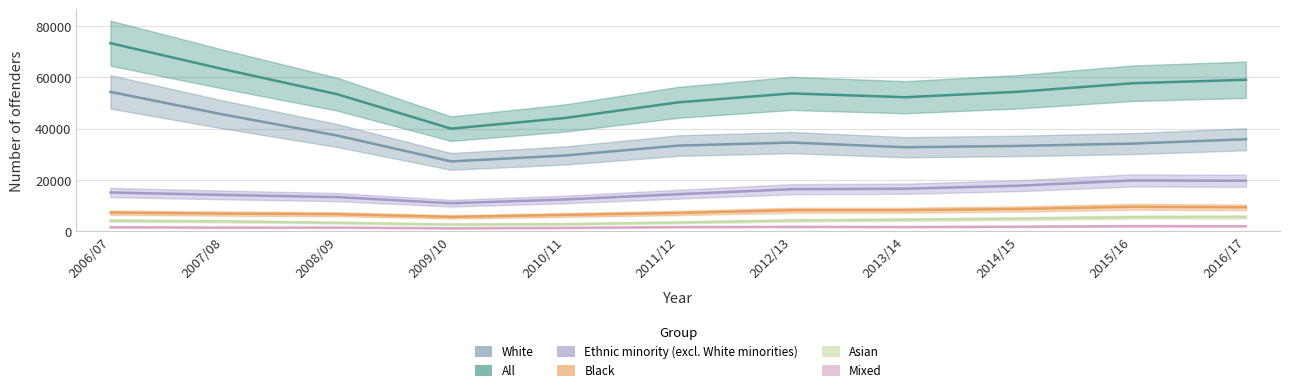

Reading right to left, what are all the values shown in this chart?

White: 2016/17=35890	2015/16=34190	2014/15=33300	2013/14=32770	2012/13=34600	2011/12=33410	2010/11=29540	2009/10=27250	2008/09=37310	2007/08=45490	2006/07=54370
All: 2016/17=59100	2015/16=57730	2014/15=54430	2013/14=52290	2012/13=53770	2011/12=50290	2010/11=44160	2009/10=40020	2008/09=53430	2007/08=63170	2006/07=73360
Ethnic minority (excl. White minorities): 2016/17=19700	2015/16=19810	2014/15=17770	2013/14=16580	2012/13=16400	2011/12=14450	2010/11=12380	2009/10=10930	2008/09=13310	2007/08=14170	2006/07=15120
Black: 2016/17=9330	2015/16=9540	2014/15=8680	2013/14=8210	2012/13=8210	2011/12=7130	2010/11=6360	2009/10=5600	2008/09=6630	2007/08=6900	2006/07=7250
Asian: 2016/17=5560	2015/16=5480	2014/15=4910	2013/14=4510	2012/13=4180	2011/12=3410	2010/11=2800	2009/10=2620	2008/09=3310	2007/08=3860	2006/07=4130
Mixed: 2016/17=1990	2015/16=2020	2014/15=1780	2013/14=1670	2012/13=1740	2011/12=1640	2010/11=1330	2009/10=1160	2008/09=1440	2007/08=1430	2006/07=1590